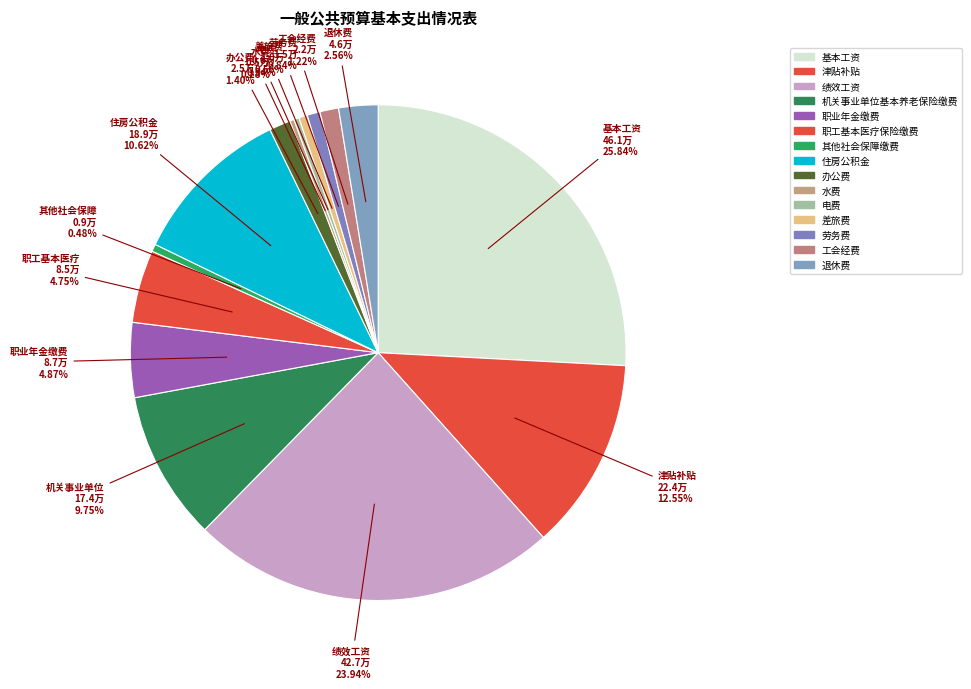

Count the number of slices in the pie.

15